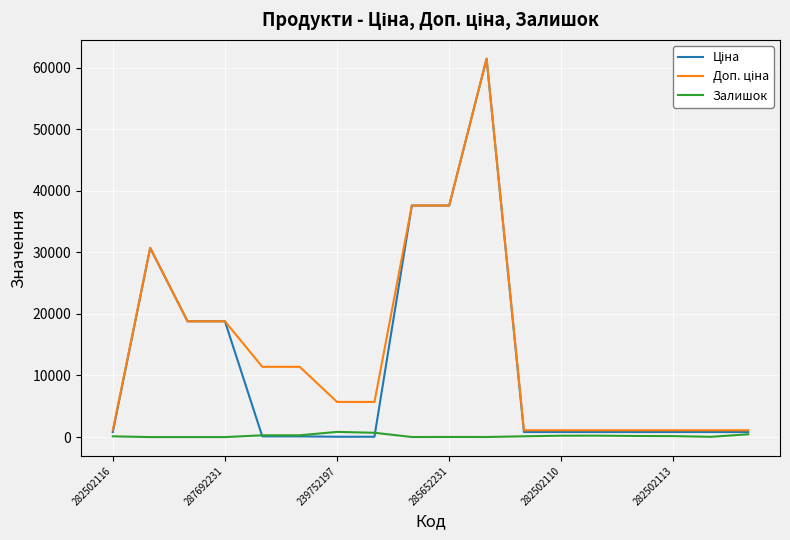

What is the greatest value displayed?

61434.3